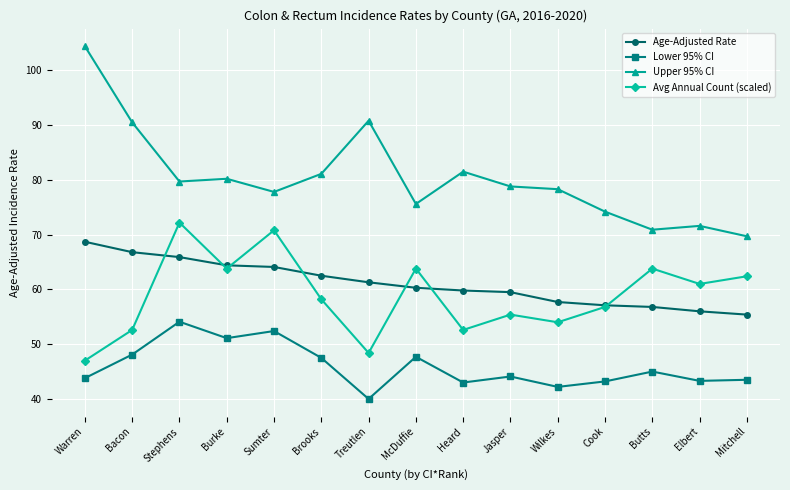

Which series has the widest spread of values?

Upper 95% CI